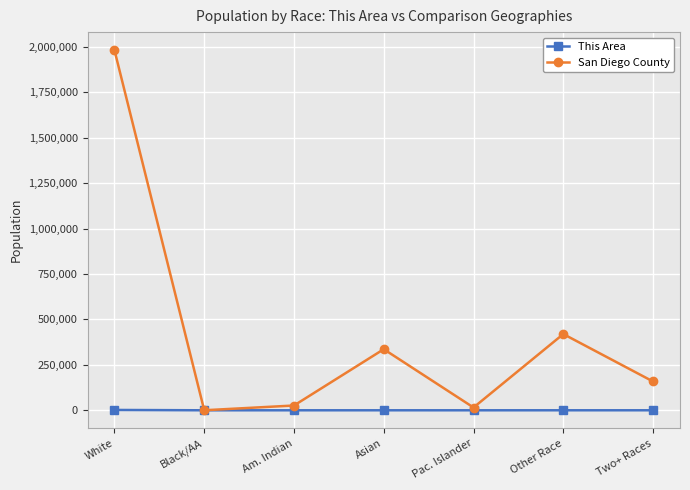

What position from the right is White?

7